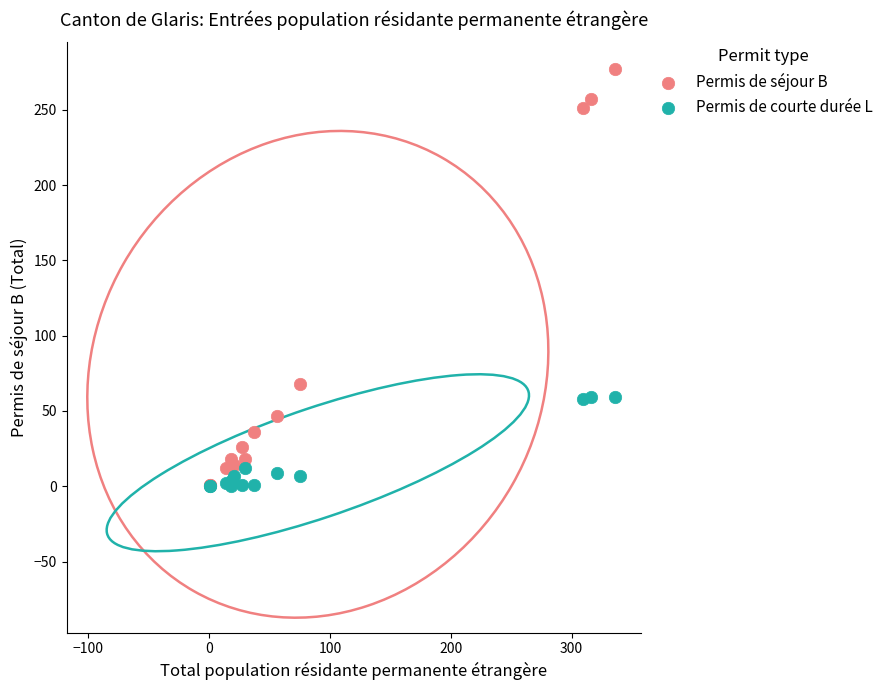

Which series contains the highest Y value?

Permis de séjour B